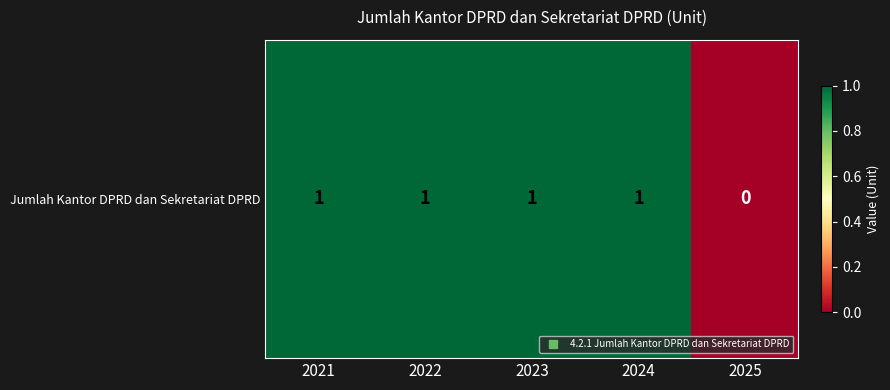

Which label corresponds to the smallest value in the chart?

2025